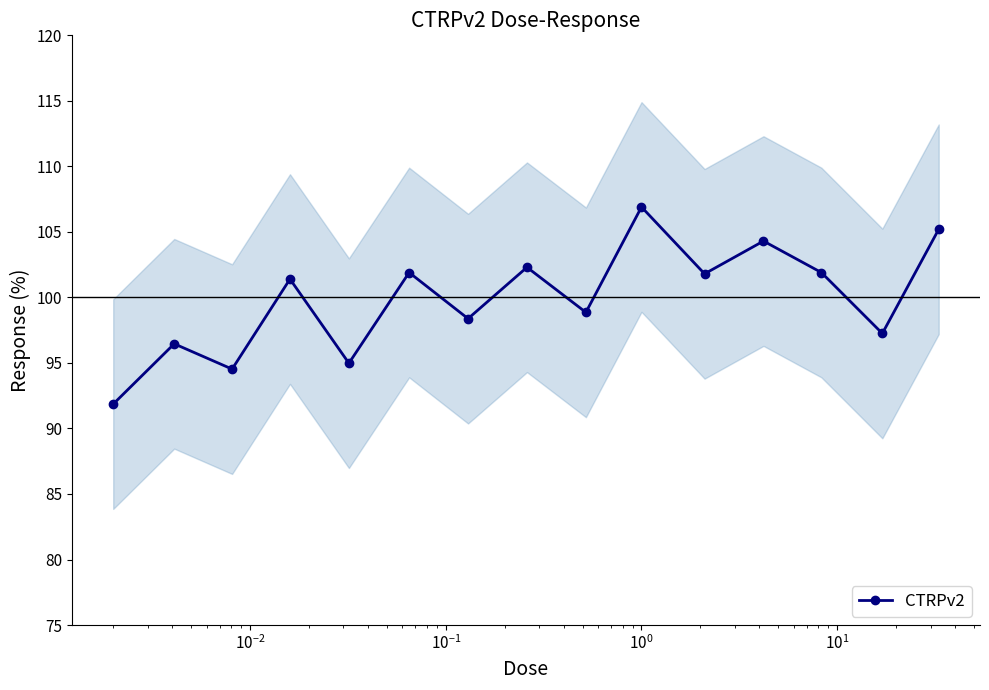

What is the maximum value for CTRPv2?

106.9